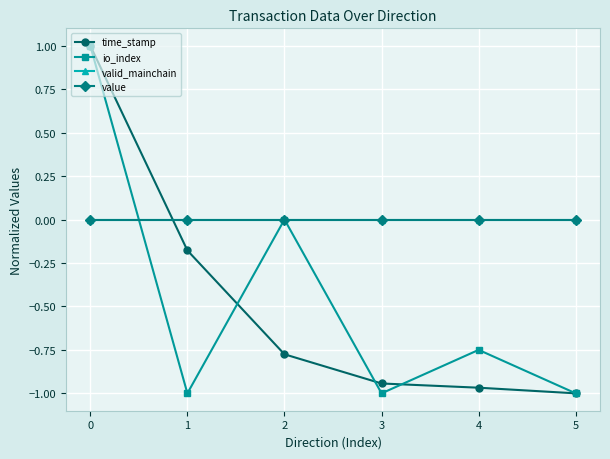

Rank the categories by value value from lowest to highest.

0, 1, 2, 3, 4, 5